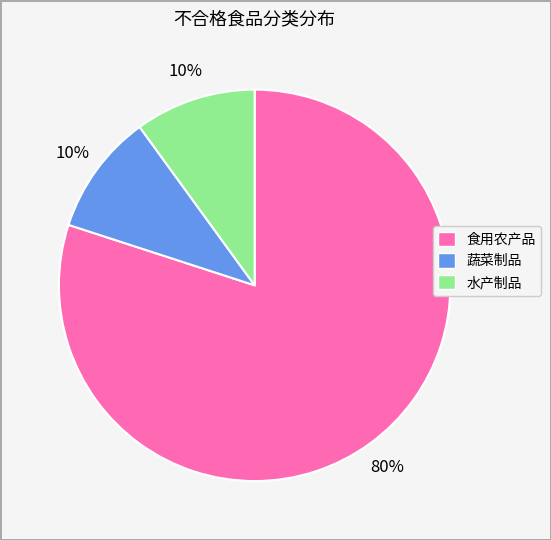

True or false: 水产制品 accounts for 16% of the total.

False